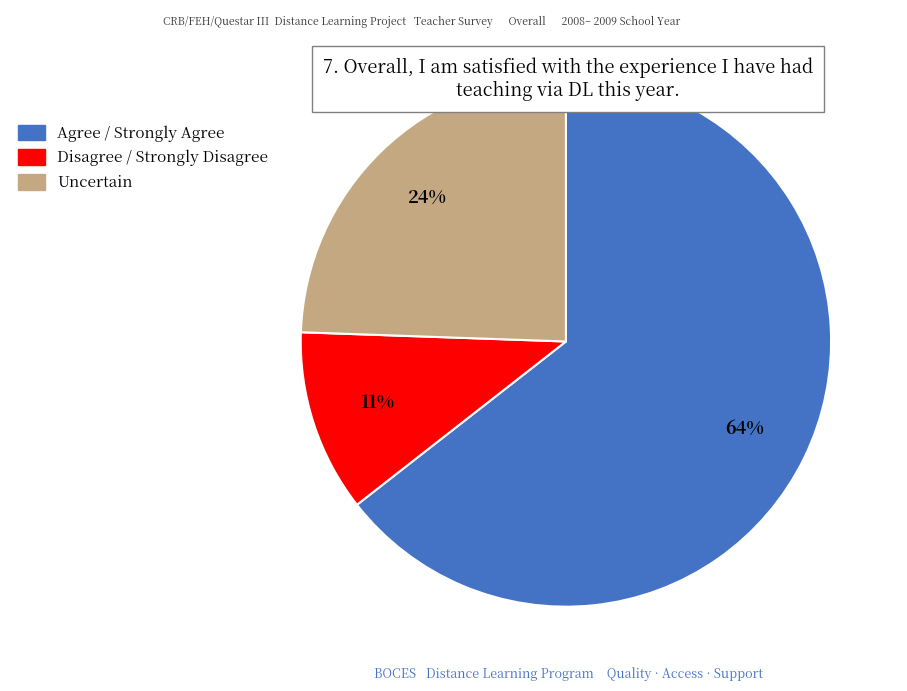

The Disagree / Strongly Disagree slice represents 11% of the pie. True or false?

True